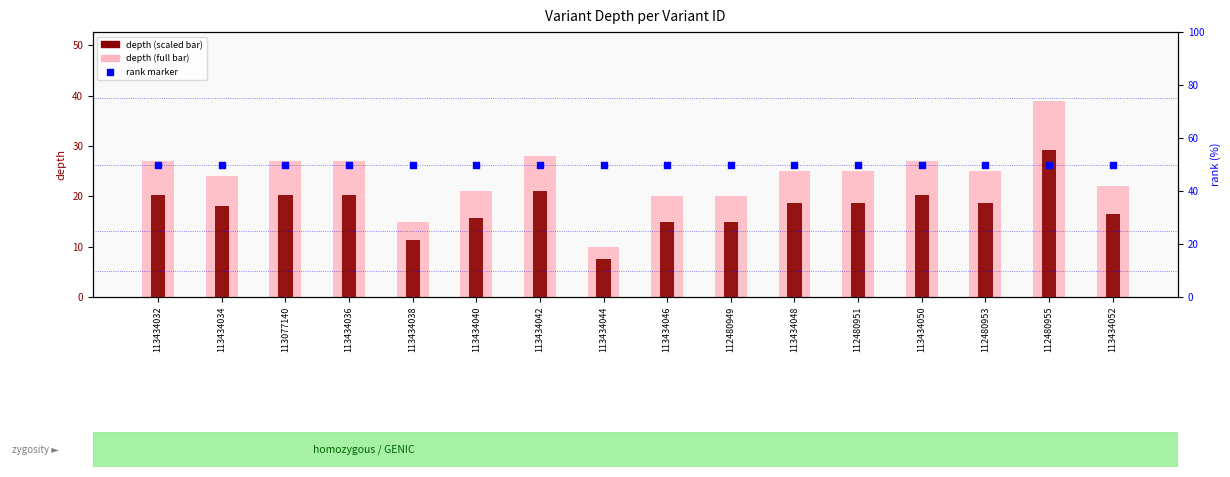

Which series reaches the minimum Y coordinate?

depth (scaled)